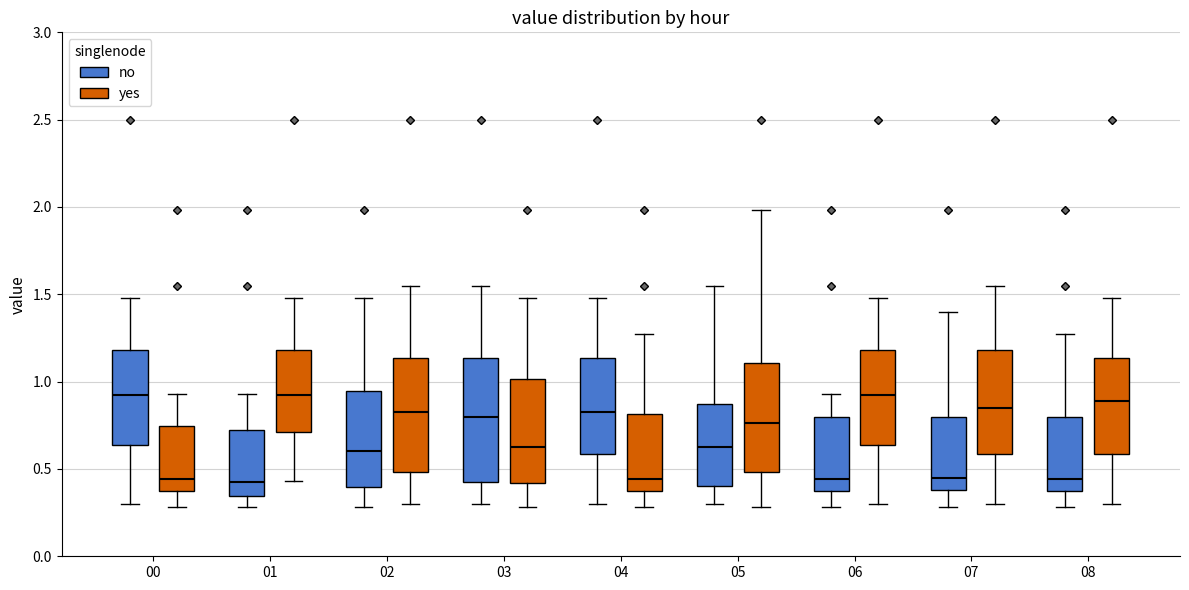

Reading left to right, read every box against the y-axis: the position of its median line, the range the box covers, and the ends of its whiskers. The values are not printed on the chart, so give them approximately, as read against the axis.

00 (no): median 0.95, box 0.65 to 1.20, whiskers 0.30 to 1.50
00 (yes): median 0.45, box 0.35 to 0.75, whiskers 0.30 to 0.95
01 (no): median 0.45, box 0.35 to 0.75, whiskers 0.30 to 0.95
01 (yes): median 0.95, box 0.70 to 1.20, whiskers 0.45 to 1.50
02 (no): median 0.60, box 0.40 to 0.95, whiskers 0.30 to 1.50
02 (yes): median 0.85, box 0.50 to 1.15, whiskers 0.30 to 1.55
03 (no): median 0.80, box 0.40 to 1.15, whiskers 0.30 to 1.55
03 (yes): median 0.65, box 0.40 to 1.00, whiskers 0.30 to 1.50
04 (no): median 0.85, box 0.60 to 1.15, whiskers 0.30 to 1.50
04 (yes): median 0.45, box 0.35 to 0.80, whiskers 0.30 to 1.25
05 (no): median 0.65, box 0.40 to 0.85, whiskers 0.30 to 1.55
05 (yes): median 0.75, box 0.50 to 1.10, whiskers 0.30 to 2.00
06 (no): median 0.45, box 0.35 to 0.80, whiskers 0.30 to 0.95
06 (yes): median 0.95, box 0.65 to 1.20, whiskers 0.30 to 1.50
07 (no): median 0.45, box 0.40 to 0.80, whiskers 0.30 to 1.40
07 (yes): median 0.85, box 0.60 to 1.20, whiskers 0.30 to 1.55
08 (no): median 0.45, box 0.35 to 0.80, whiskers 0.30 to 1.25
08 (yes): median 0.90, box 0.60 to 1.15, whiskers 0.30 to 1.50